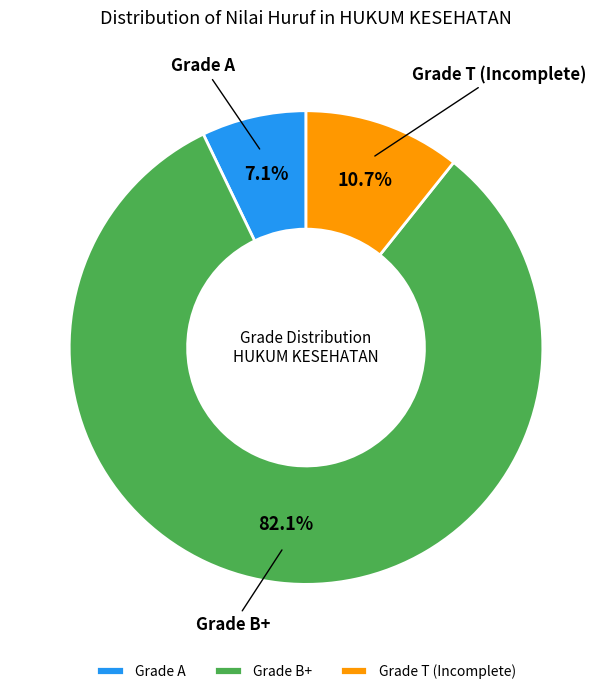

Which has a higher value, Grade A or Grade B+?

Grade B+